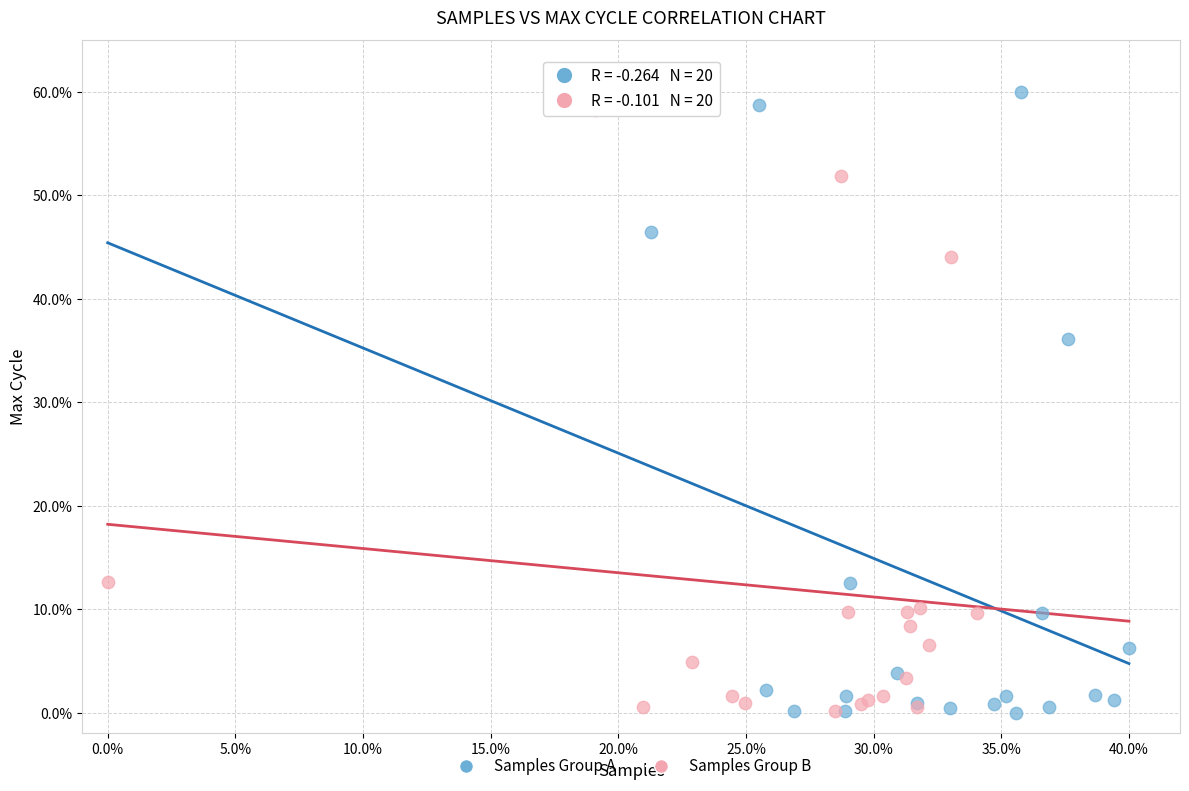

What are all the series names shown in the legend?

Samples Group A, Samples Group B